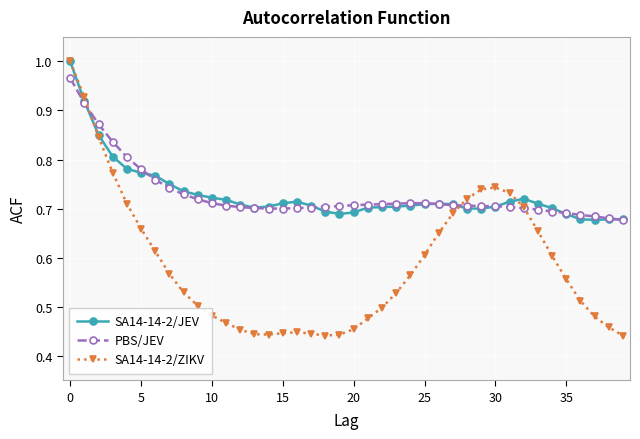

Which series has the widest spread of values?

SA14-14-2/ZIKV